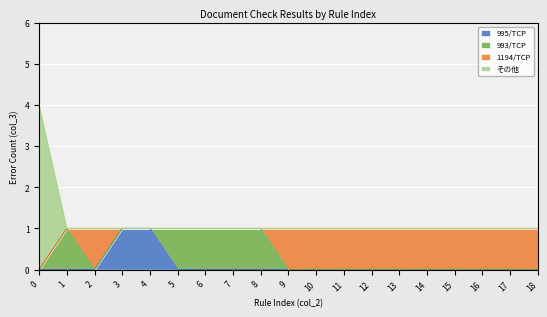

The value of 995/TCP at 12 is 0. True or false?

True